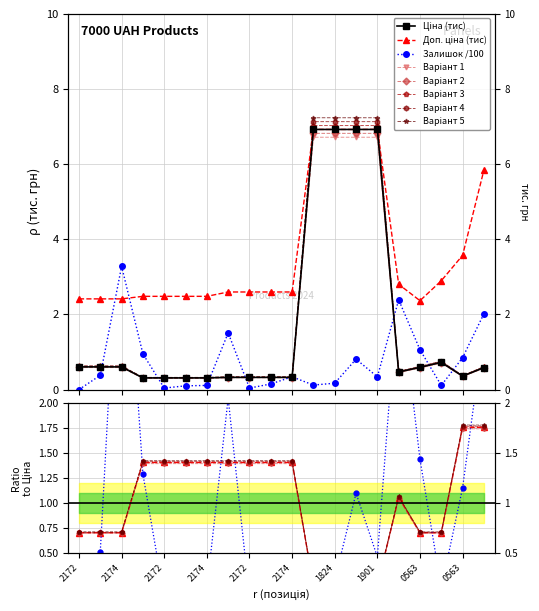

Which series changed the most between 271652174 and 283331953?

Доп. ціна